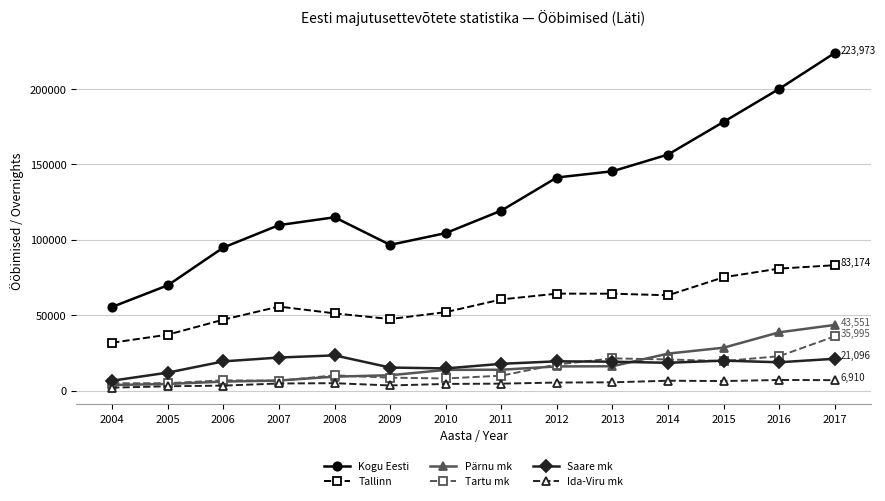

Does the chart display data point markers on the line(s)?

Yes